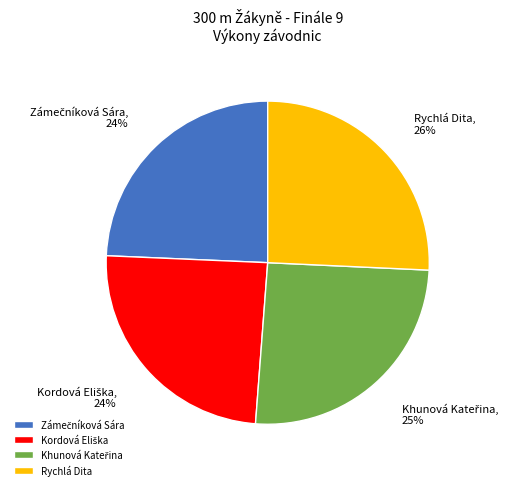

To the nearest percent, what percentage of the pie is Rychlá Dita?

26%